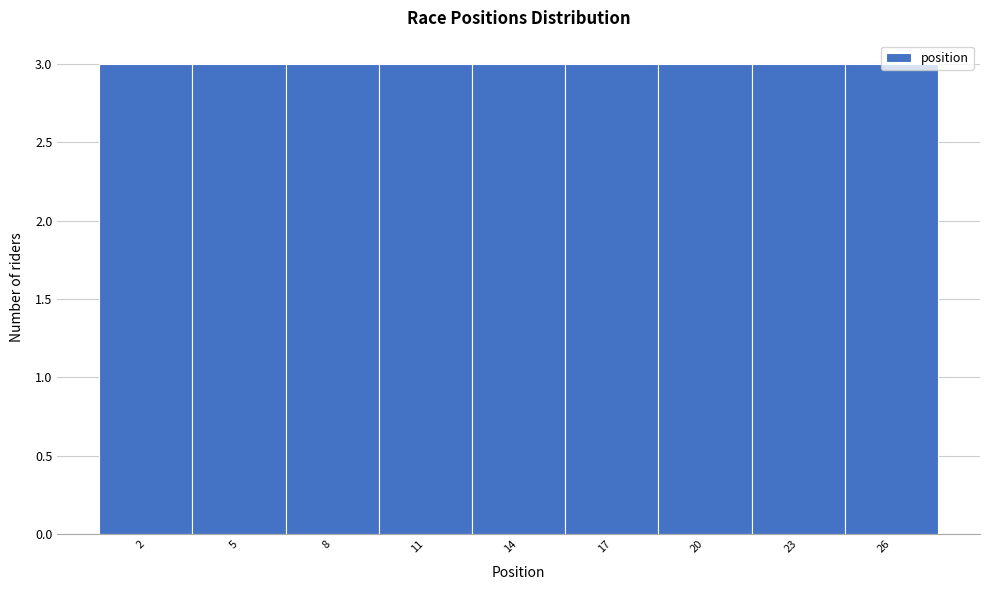

Reading left to right, list every bar in this chart as the range it spans on the x-axis followed by its height. The values are not printed on the chart, so give them approximately, as read against the axis.

0.5 to 3.5: 3
3.5 to 6.5: 3
6.5 to 9.5: 3
9.5 to 12.5: 3
12.5 to 15.5: 3
15.5 to 18.5: 3
18.5 to 21.5: 3
21.5 to 24.5: 3
24.5 to 27.5: 3